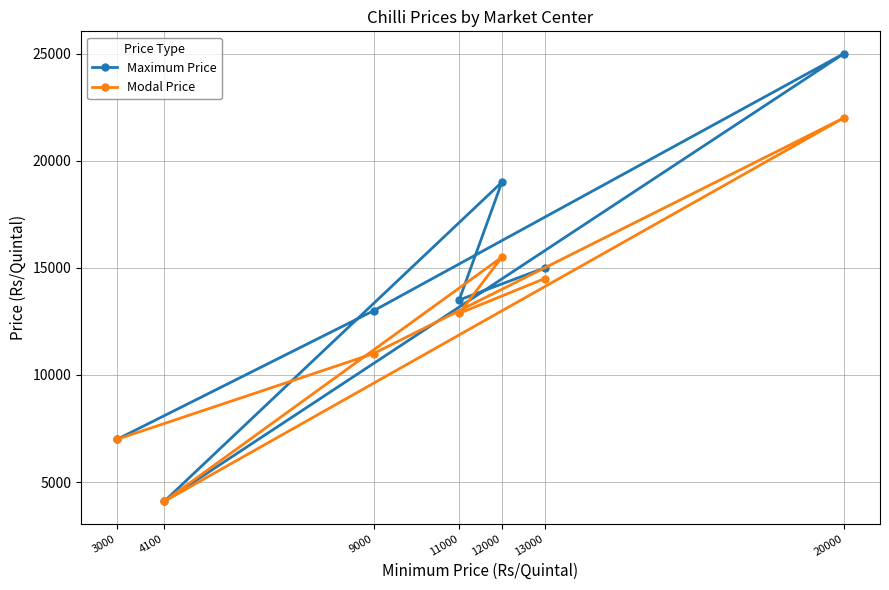

How many data points in Maximum Price are above 13500?

3